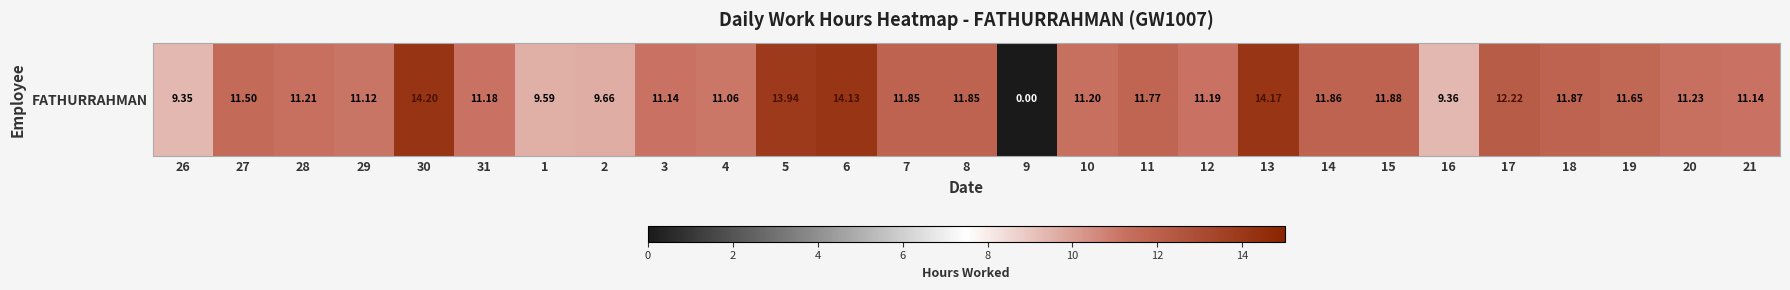

Which label corresponds to the smallest value in the chart?

9